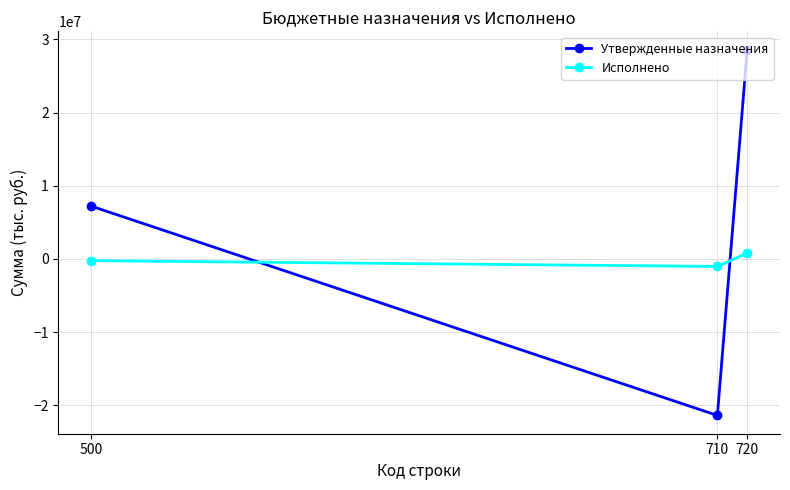

What is the spread (max minus min) of values at 500?

7449138.9